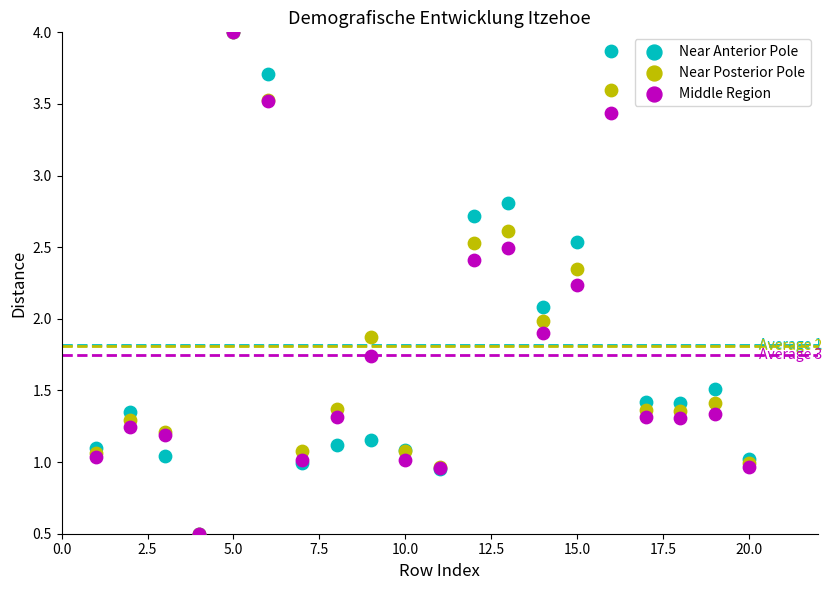

What are all the series names shown in the legend?

Near Anterior Pole, Near Posterior Pole, Middle Region